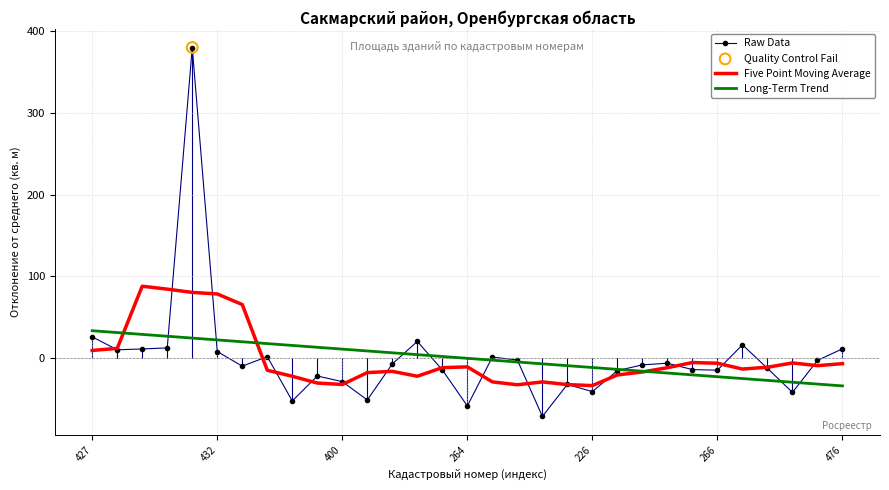

What is the minimum value shown in the chart?

-71.0